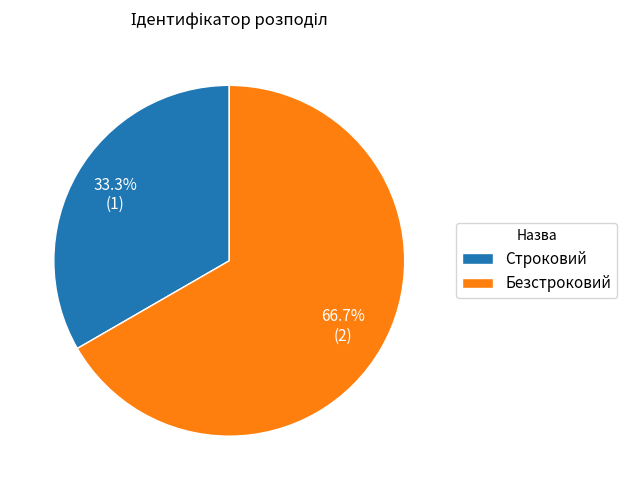

What percentage is the Строковий slice, to the nearest percent?

33%